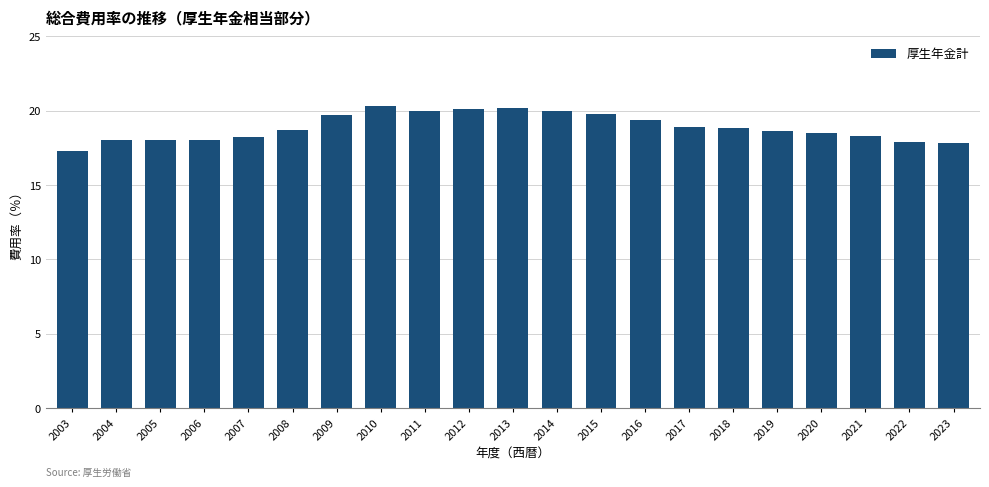

What is the difference between the values at 2014 and 2012?

0.1